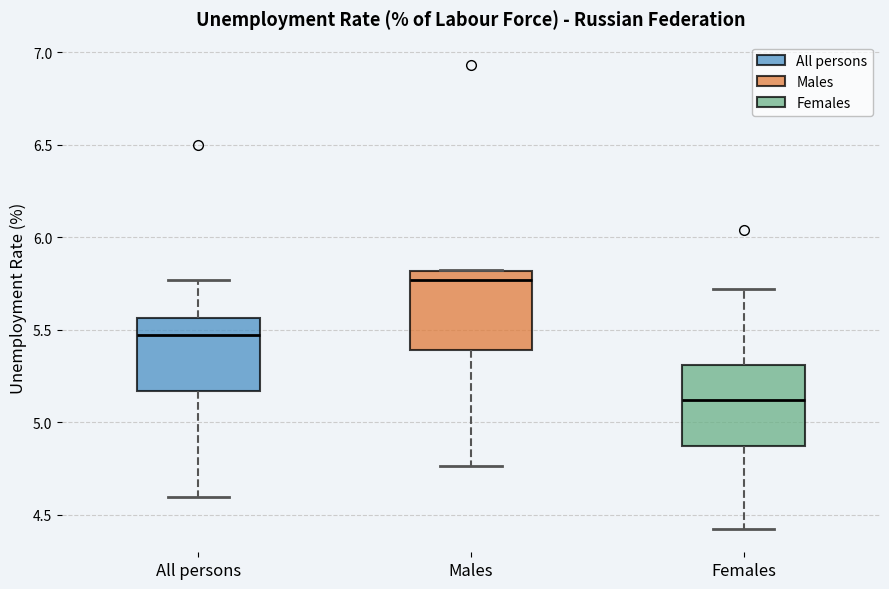

Which box's median line is the highest?

Males